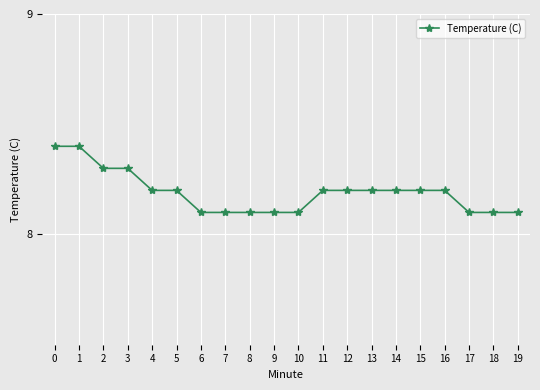

Reading right to left, list all the values displayed in this chart.

8.1	8.1	8.1	8.2	8.2	8.2	8.2	8.2	8.2	8.1	8.1	8.1	8.1	8.1	8.2	8.2	8.3	8.3	8.4	8.4